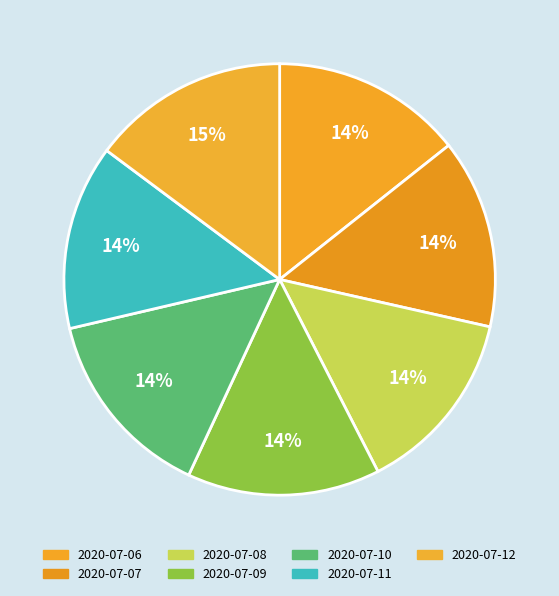

Rank the categories by value from lowest to highest.

2020-07-11, 2020-07-08, 2020-07-07, 2020-07-06, 2020-07-10, 2020-07-09, 2020-07-12